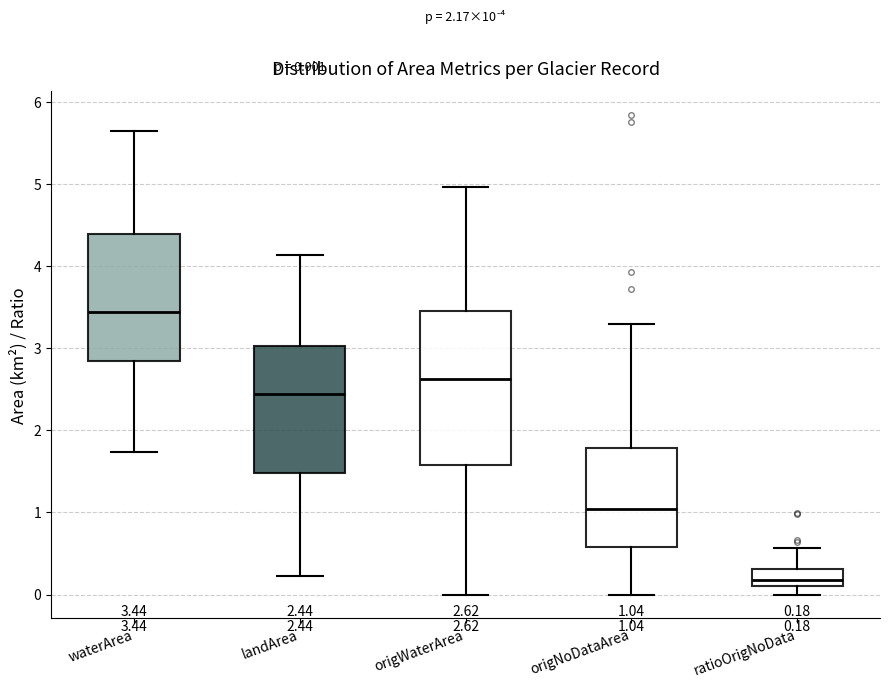

Comparing the boxes themselves (not the whiskers), which one is the tallest?

origWaterArea